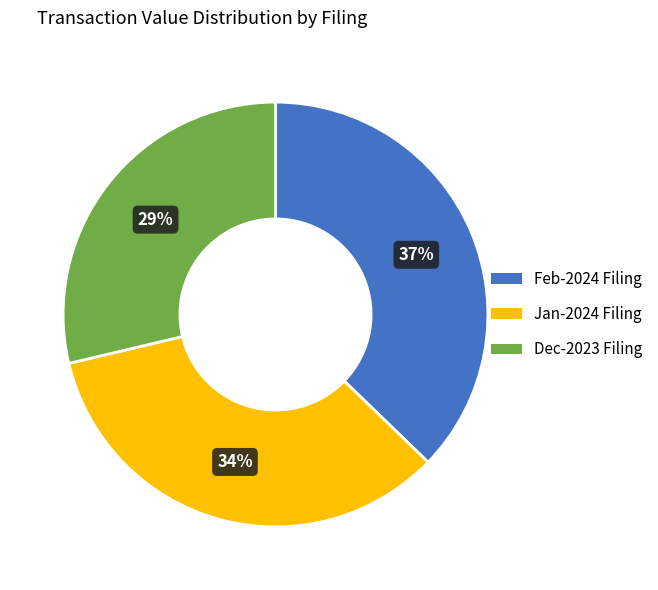

Is there any slice that represents more than half of the pie?

No